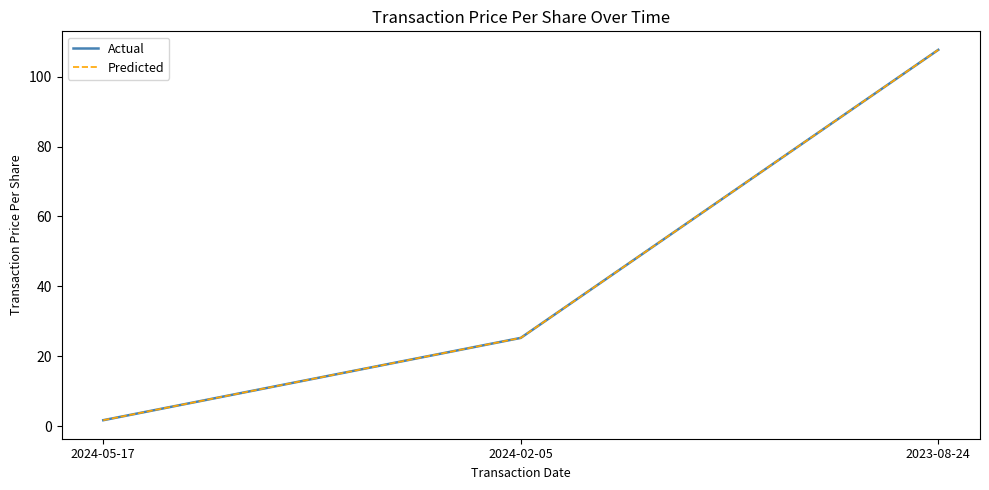

Does the chart display data point markers on the line(s)?

No